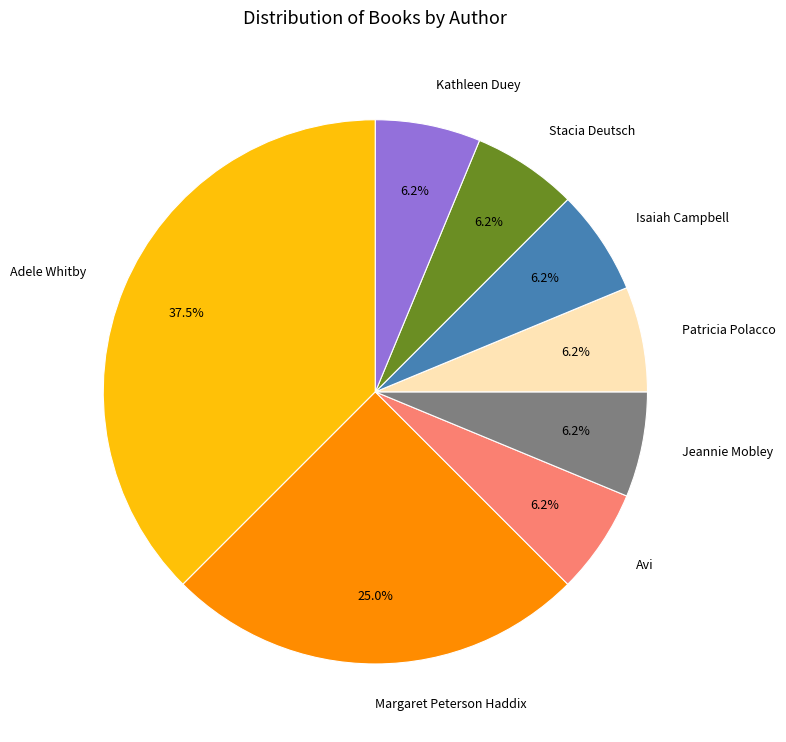

Is Margaret Peterson Haddix the majority of the pie?

No